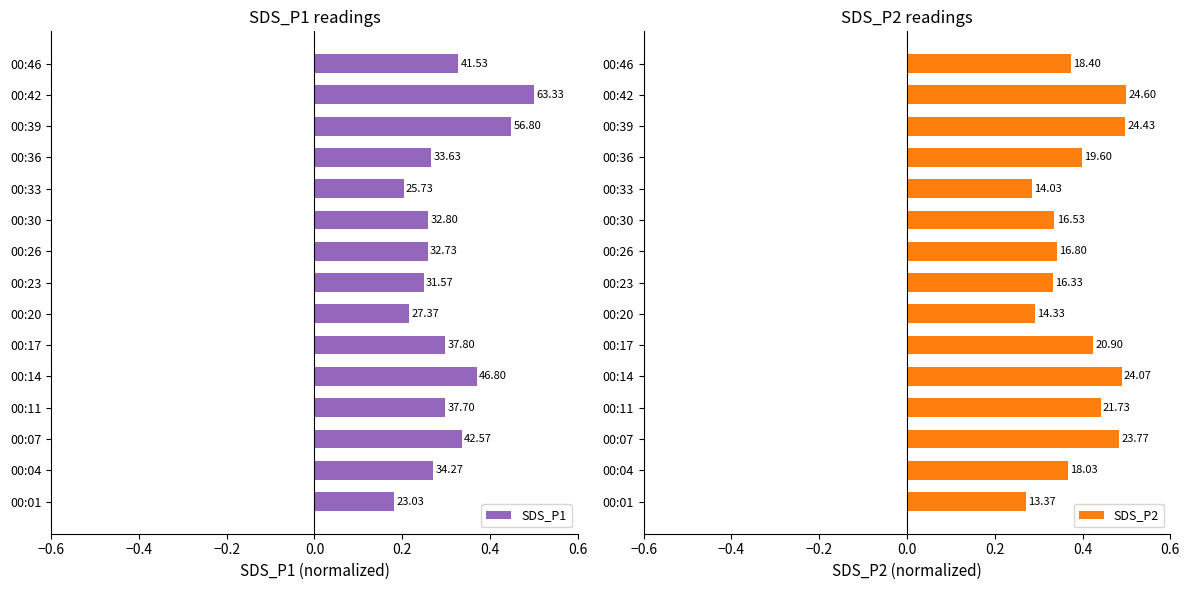

At how many categories does at least one series exceed 0?

15